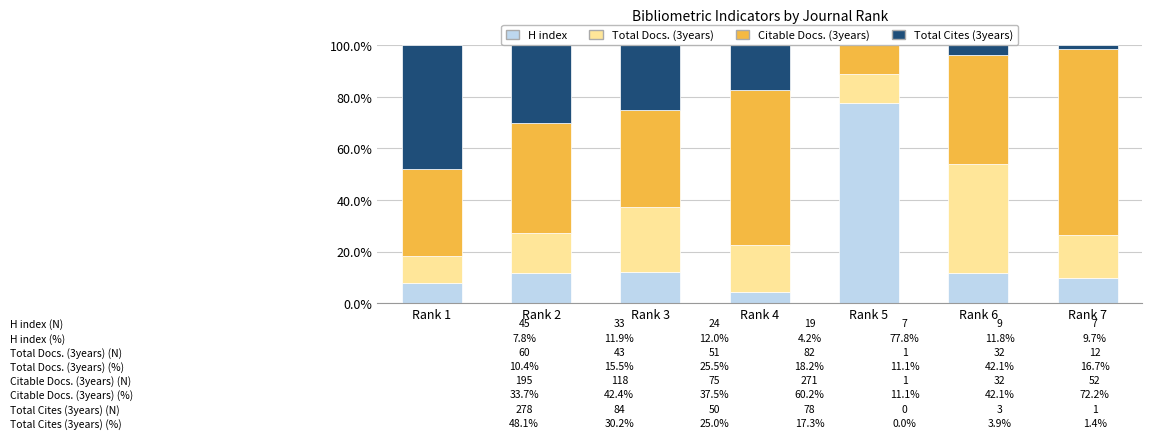

What is the total value across all series at Rank 1?

100.0